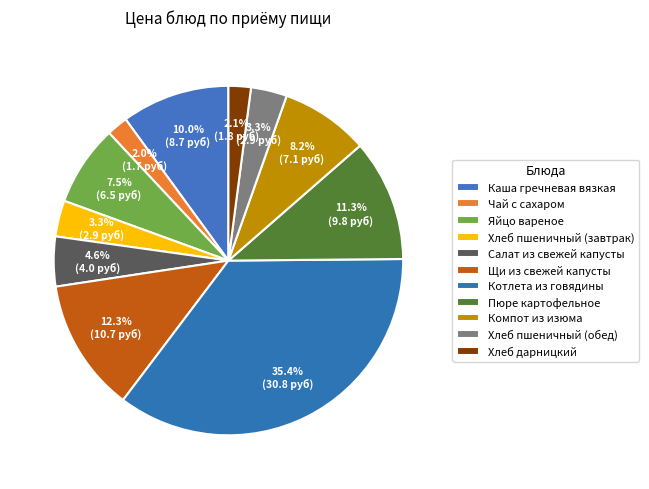

What is the change in value from Котлета из говядины to Компот из изюма?

-23.7